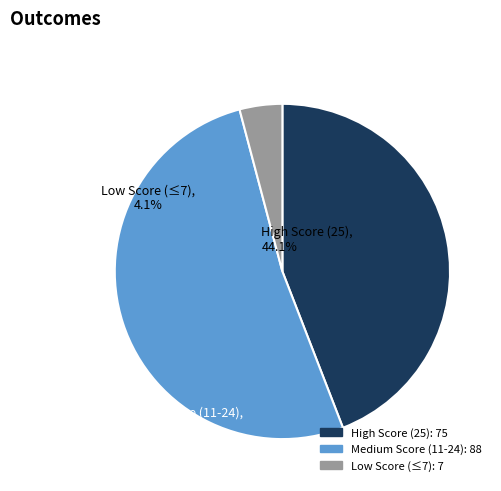

Rank the categories by value from highest to lowest.

Medium Score (11-24), High Score (25), Low Score (≤7)